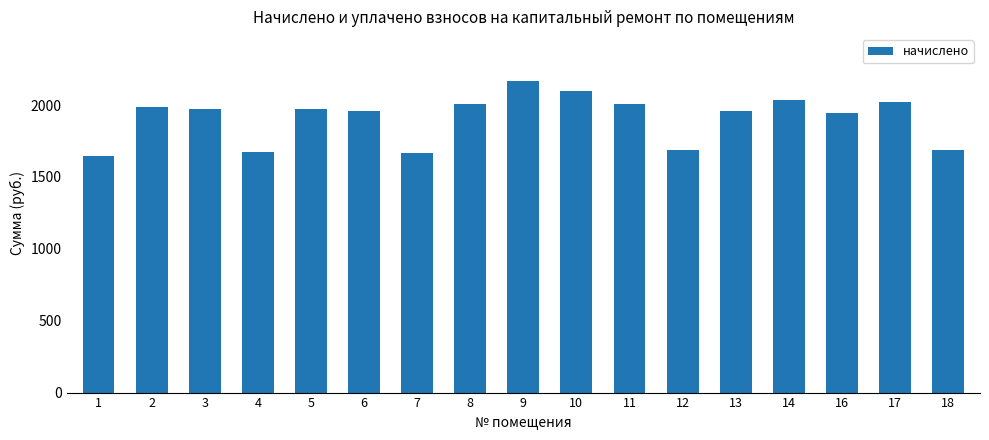

The value at 5 is 3409.8. True or false?

False